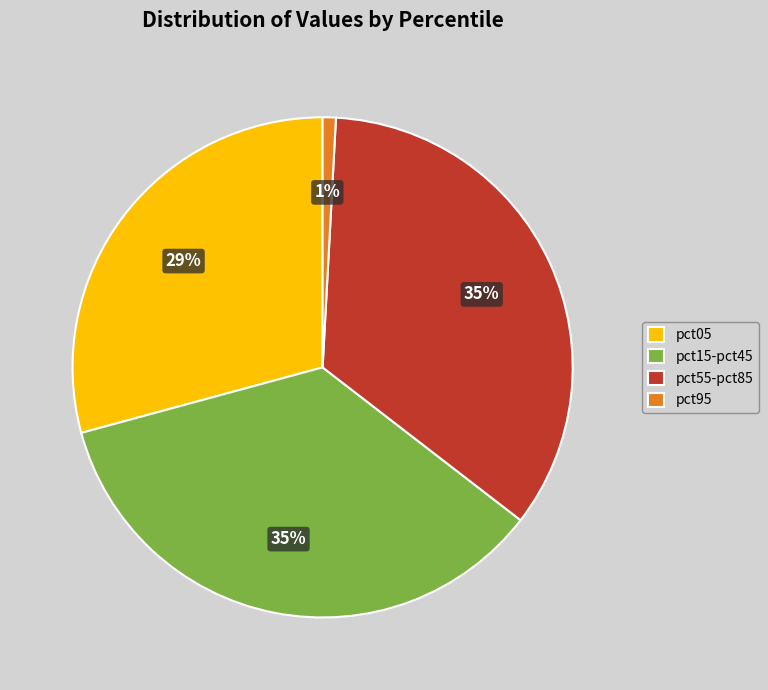

To the nearest percent, what is the difference between the largest and smallest slice percentages?

34%